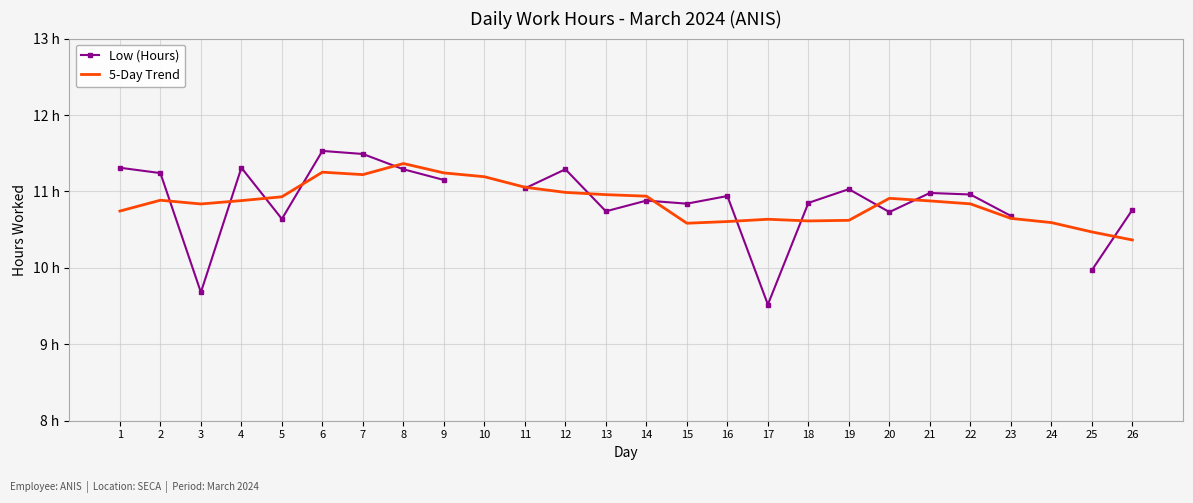

In 5-Day Trend, how many points are higher than both neighbors (excluding endpoints)?

5